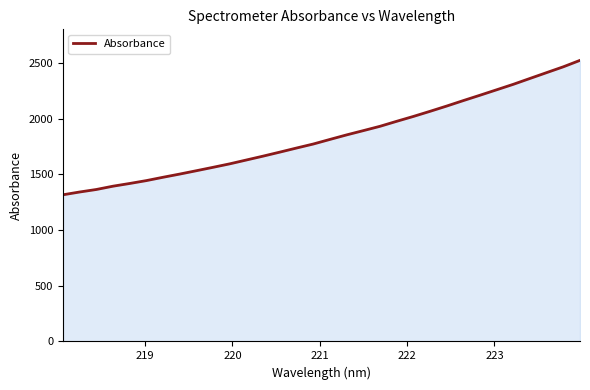

What is the greatest value displayed?

2521.7